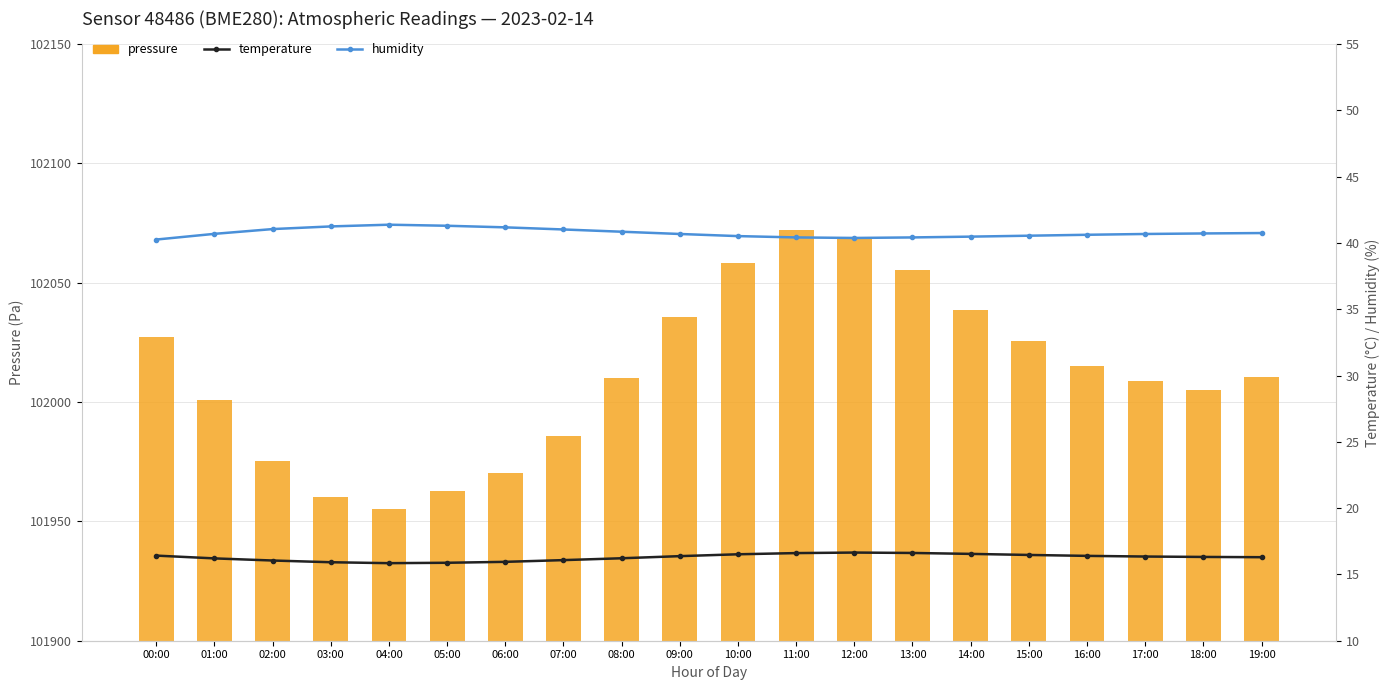

Rank the series by their average value, from highest to lowest.

pressure, humidity, temperature